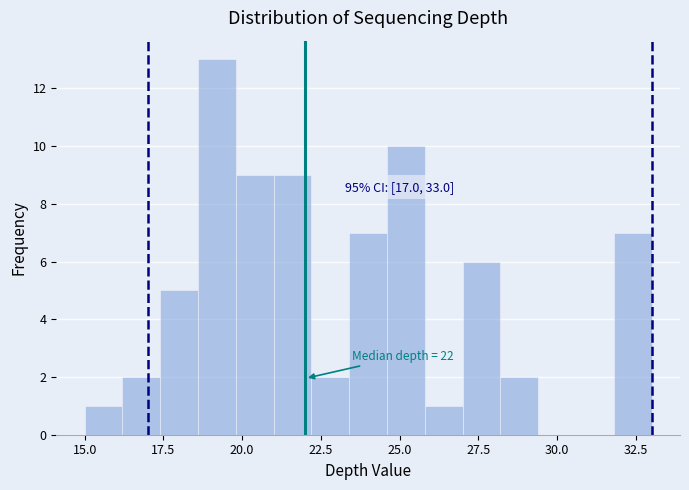

Read against the x-axis, roughly where is the centre of the tallest bar?

19.0